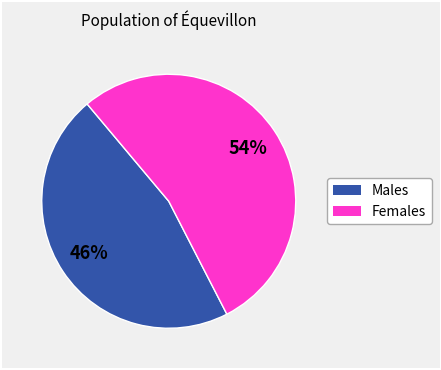

To the nearest percent, what is the average slice percentage?

50%